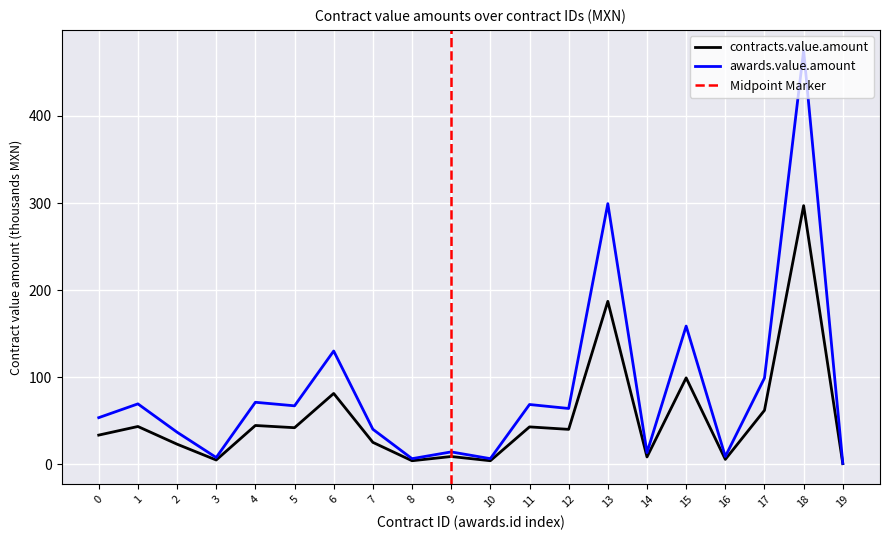

What value does the awards.value.amount series have at 17?

99.0